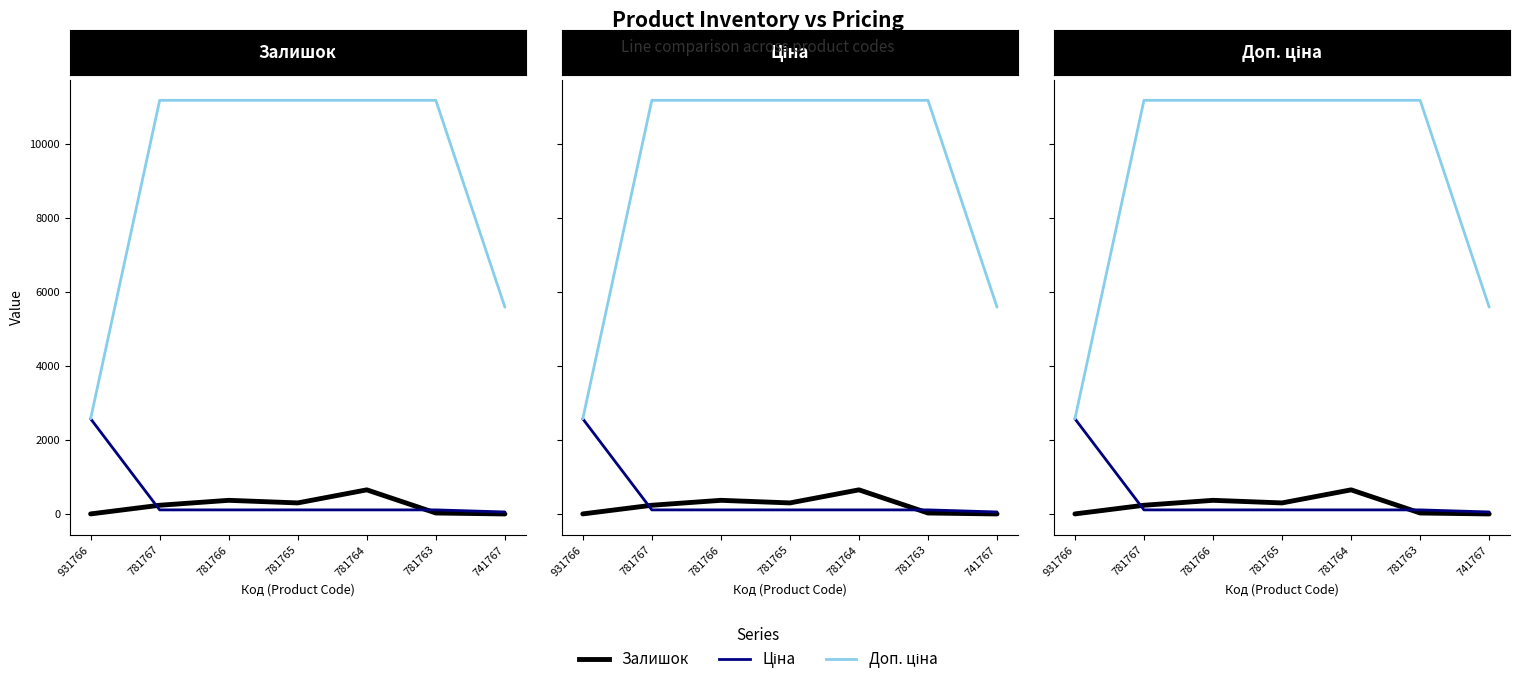

What is the difference between the second highest and minimum values in the Доп. ціна series?

8597.0